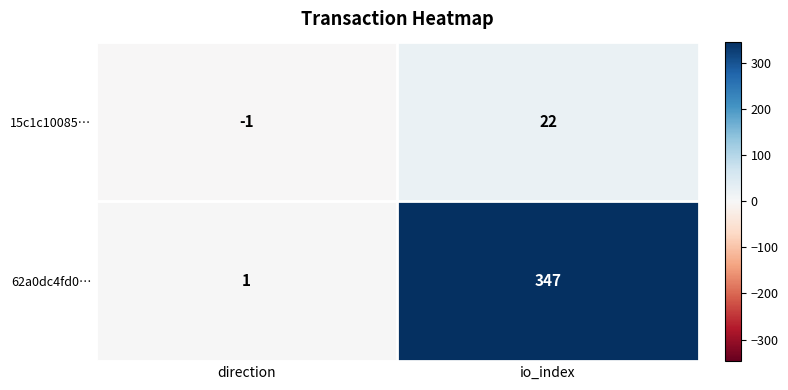

What is the sum of all 62a0dc4fd0… values?

348